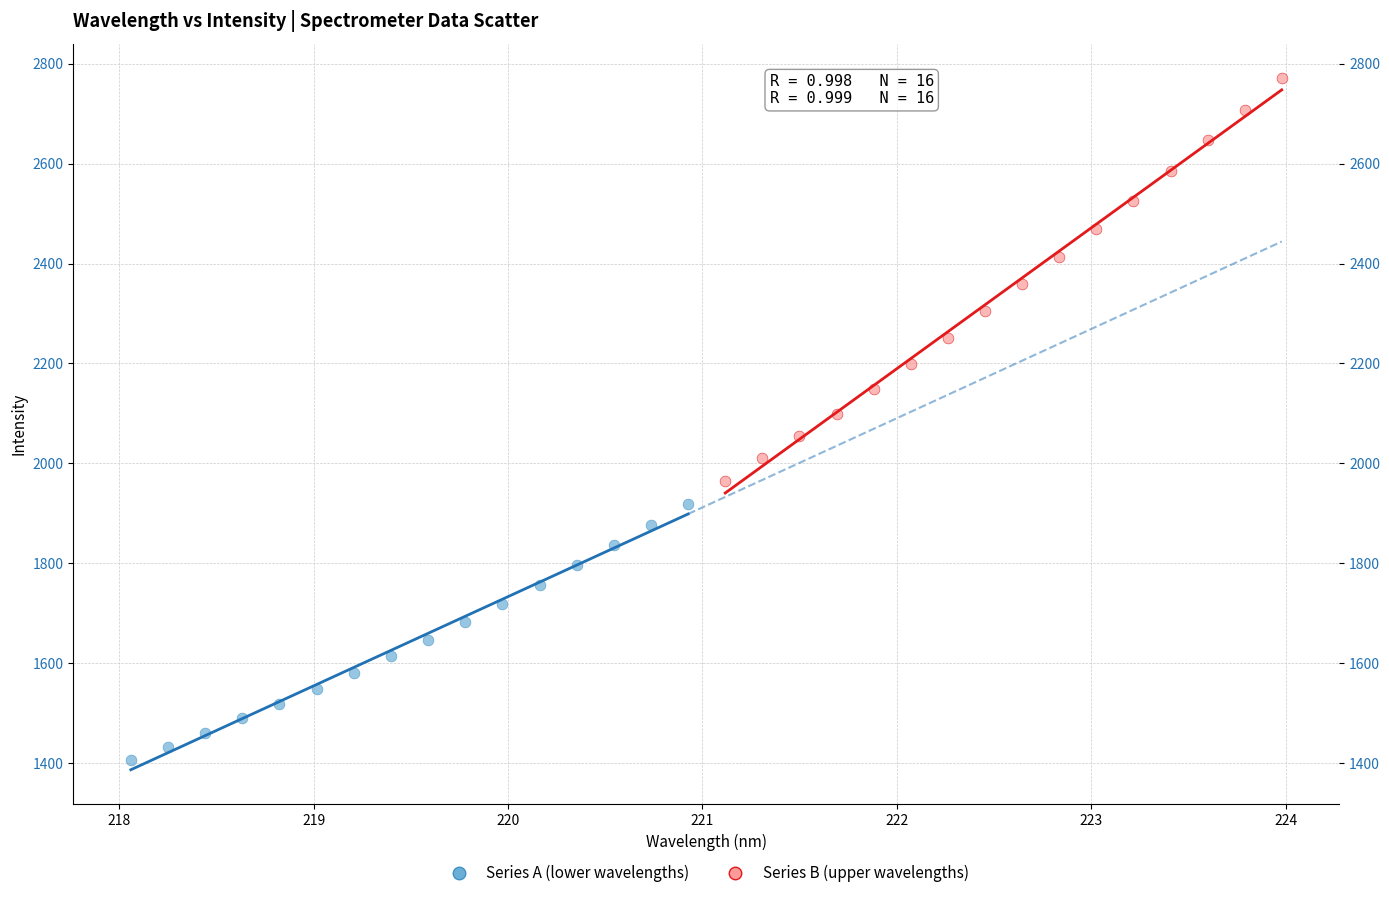

Which series reaches the maximum Y coordinate?

Series B (upper wavelengths)